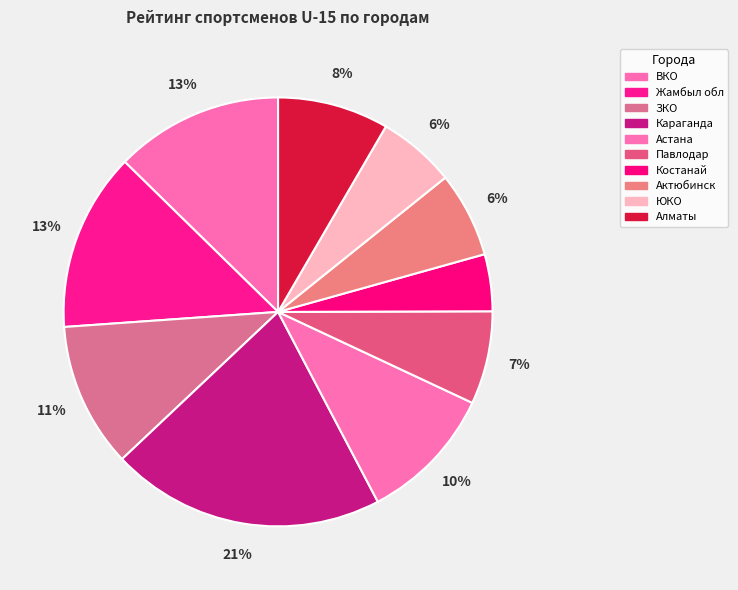

True or false: Караганда accounts for 7% of the total.

False